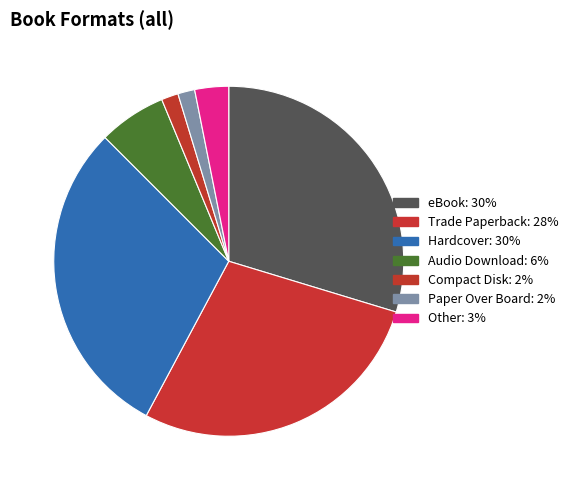

The Other slice represents 1% of the pie. True or false?

False